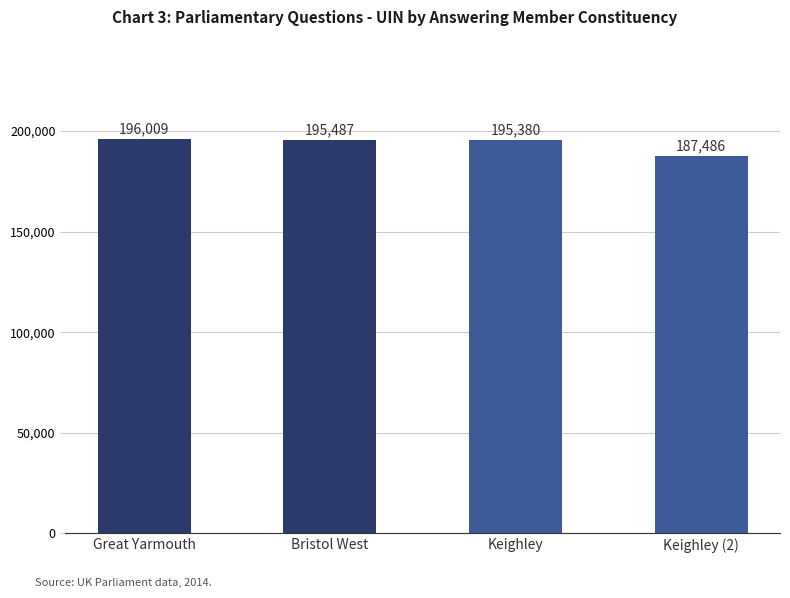

Where is the data nearest to the value 191747?

Keighley